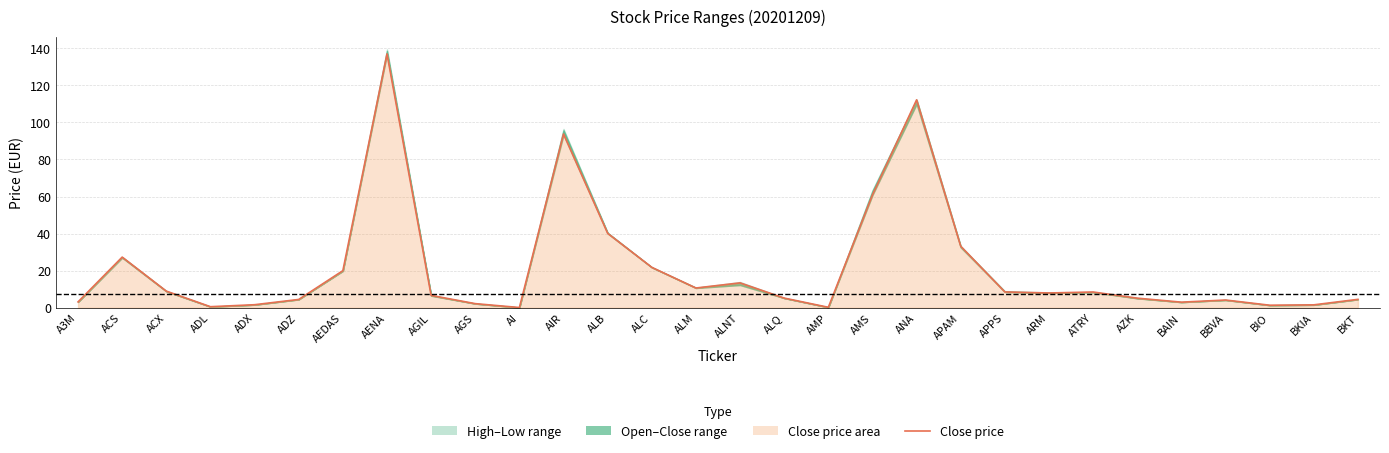

How many points are higher than both their immediate neighbors (excluding endpoints)?

7